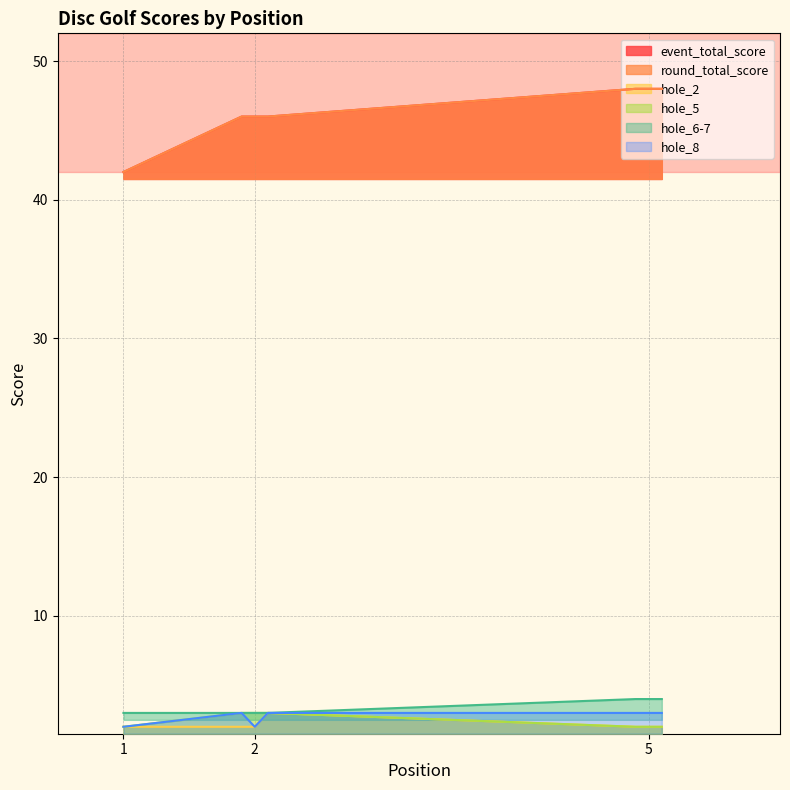

The value of hole_6-7 at 1 is 4. True or false?

False